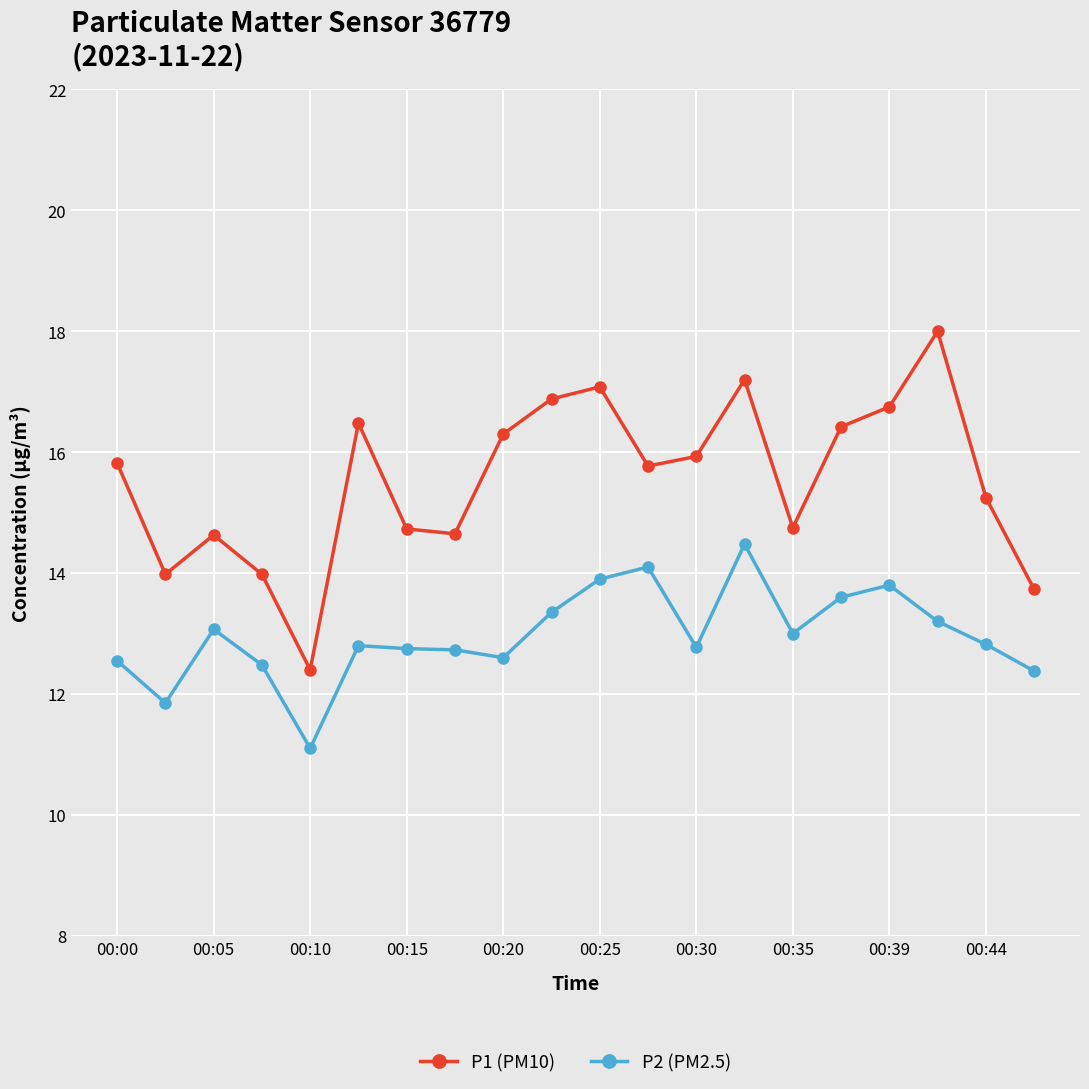

Which series has the widest spread of values?

P1 (PM10)